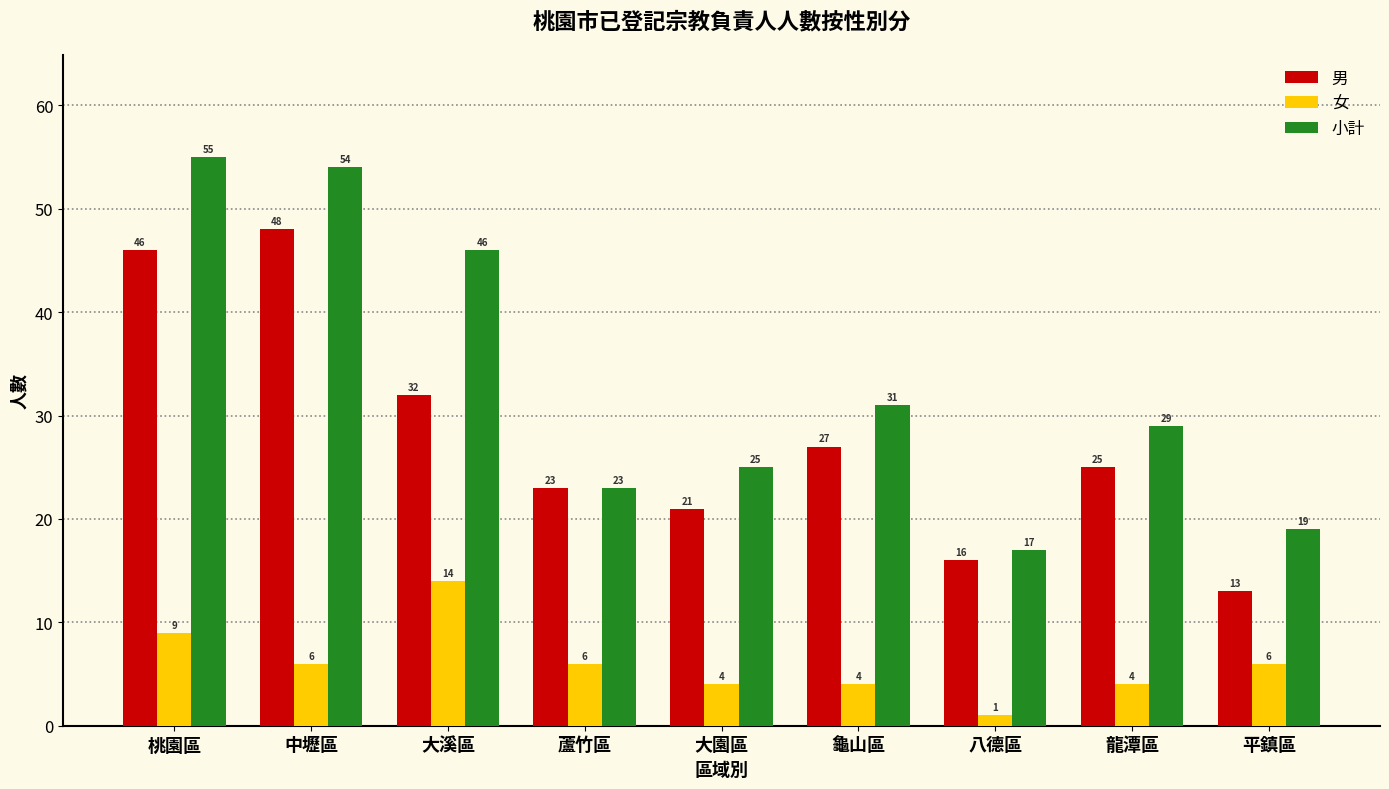

What is the sum of the 女 values at 桃園區 and 大溪區?

23